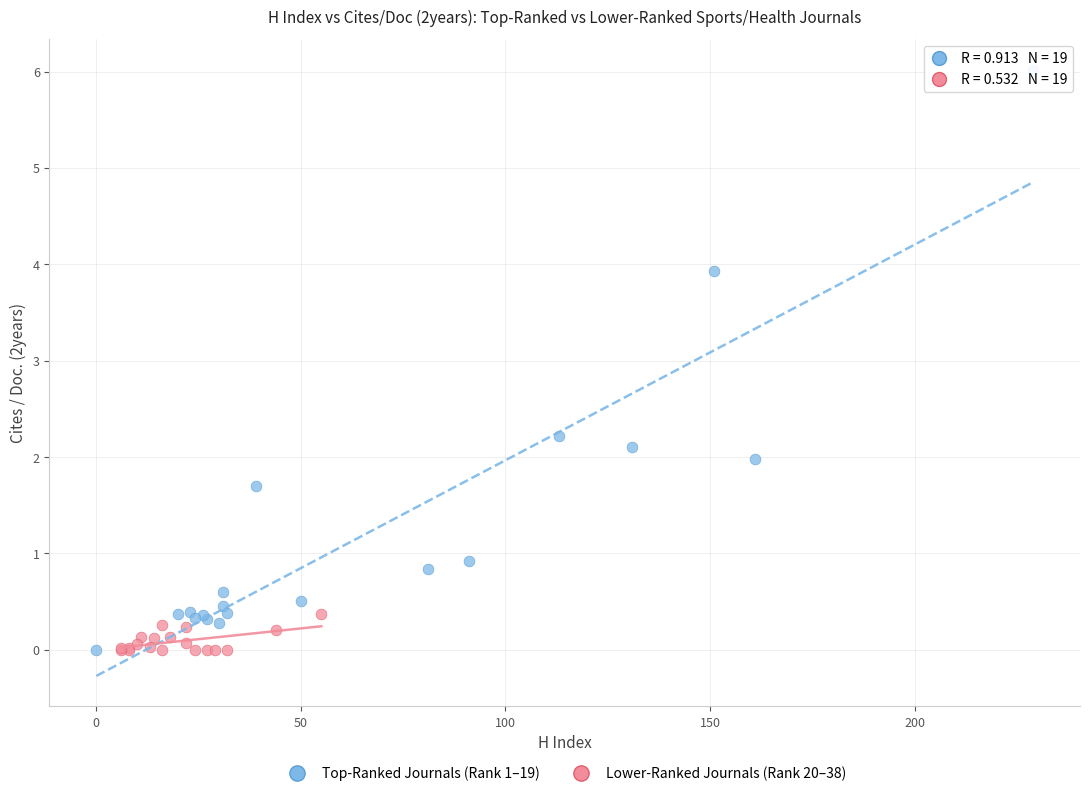

Which series reaches the maximum Y coordinate?

Top-Ranked Journals (Rank 1–19)